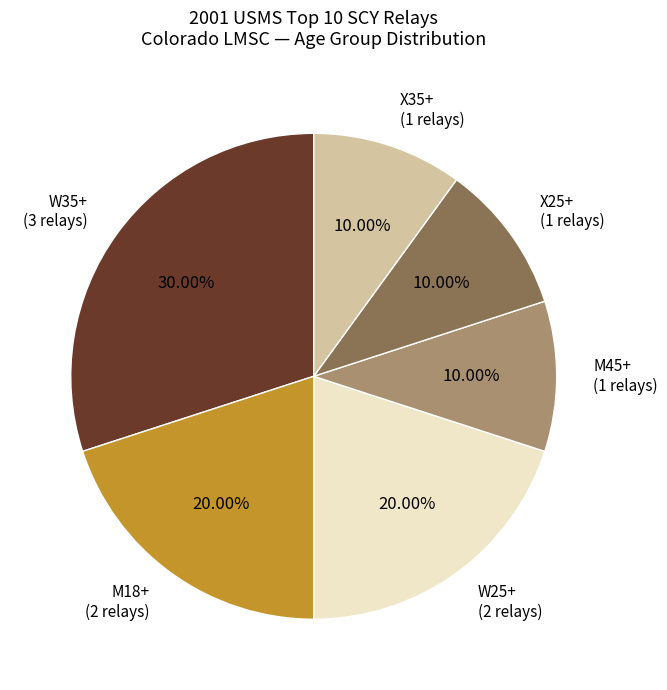

Does any single category account for the majority?

No